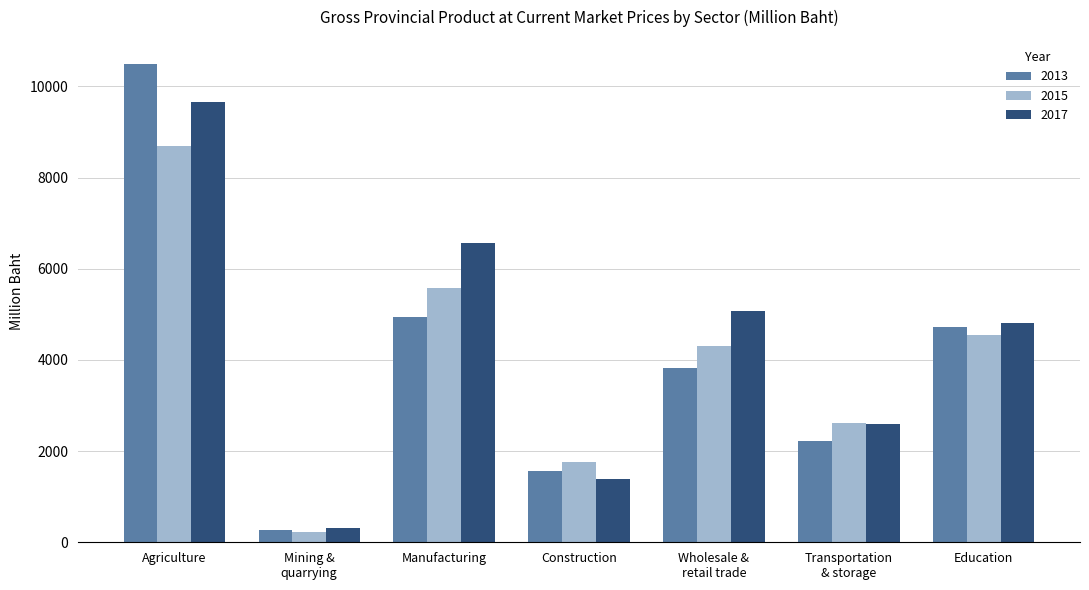

Which series changed the most between Wholesale &
retail trade and Transportation
& storage?

2017